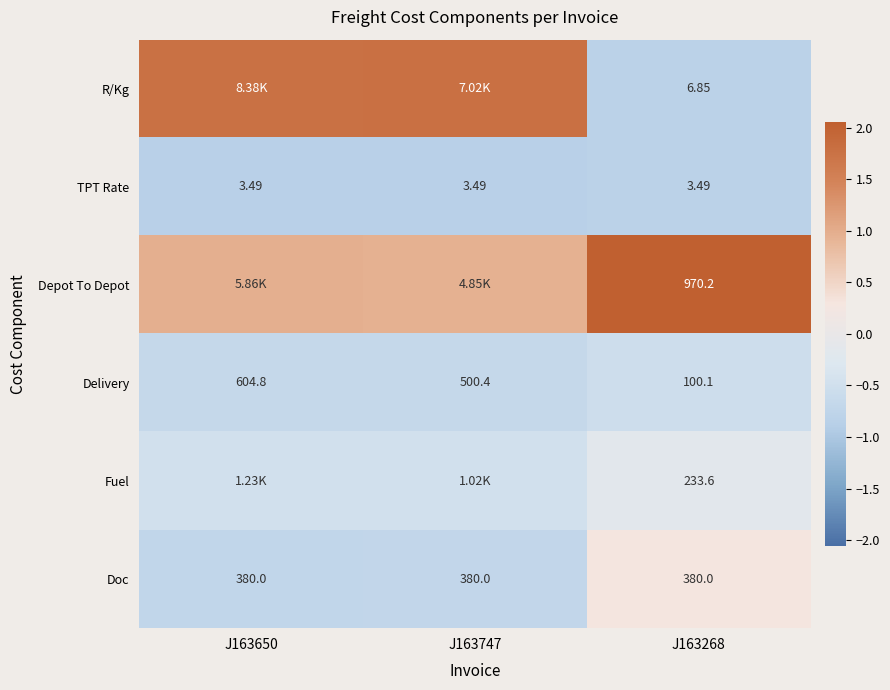

How many values in the Delivery series are below 500?

1